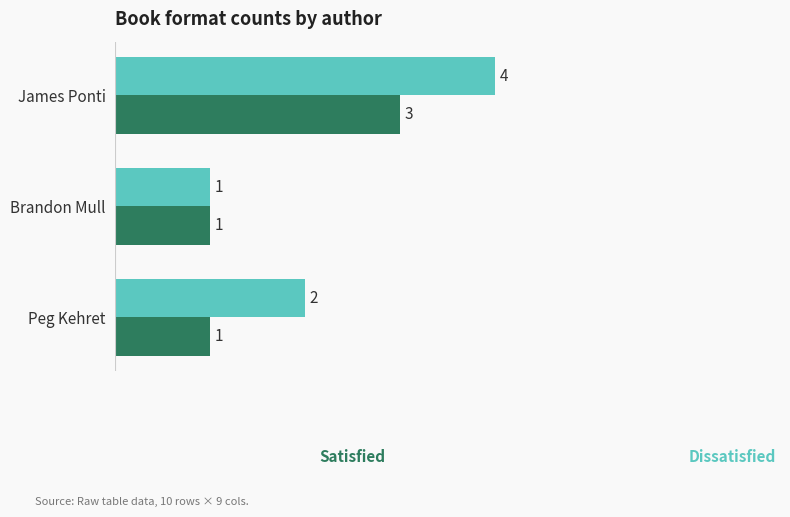

At which category is the sum across all series the highest?

James Ponti